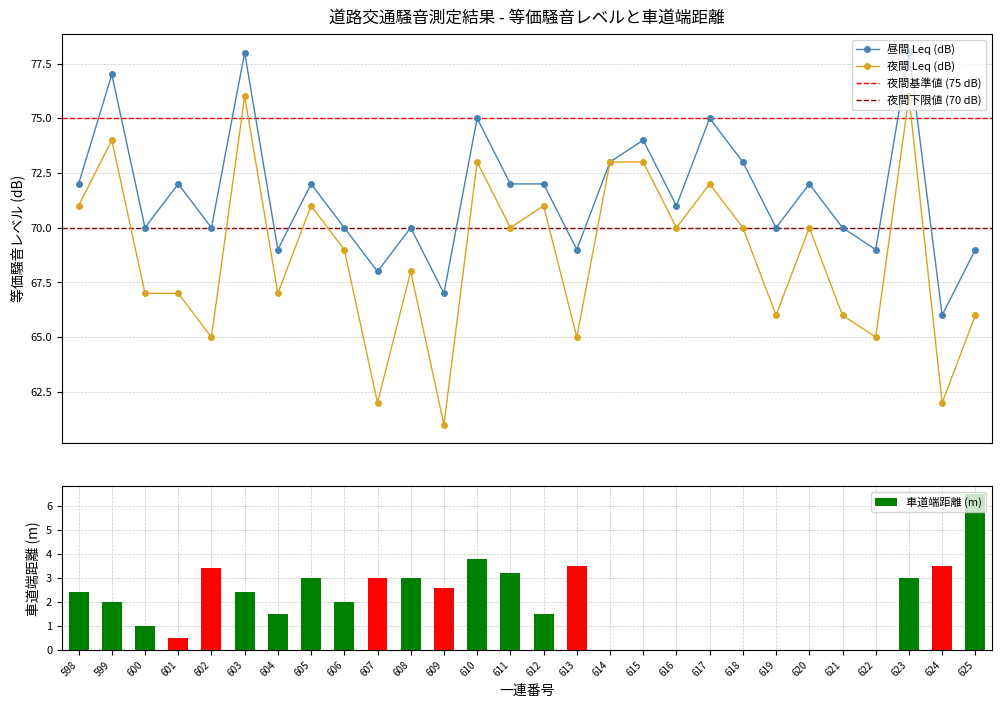

Which series changed the most between 598 and 601?

夜間 Leq (dB)